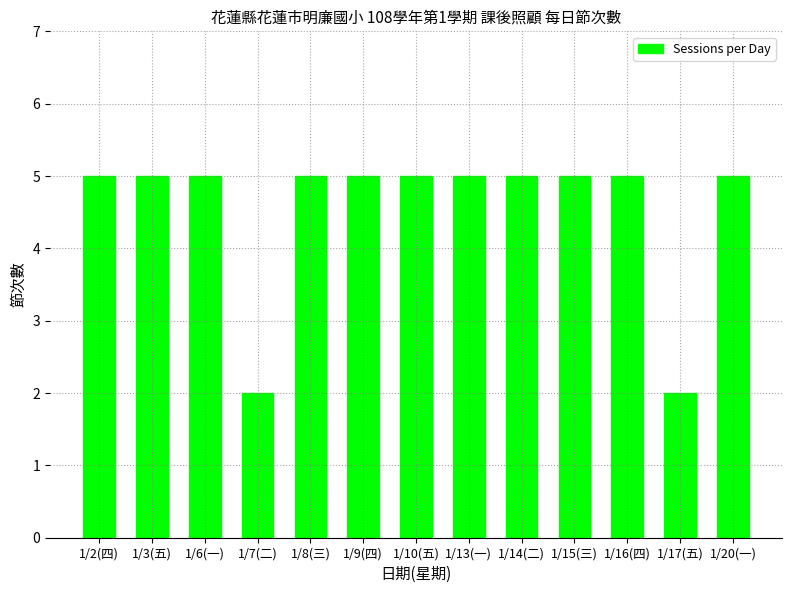

What is the greatest value displayed?

5